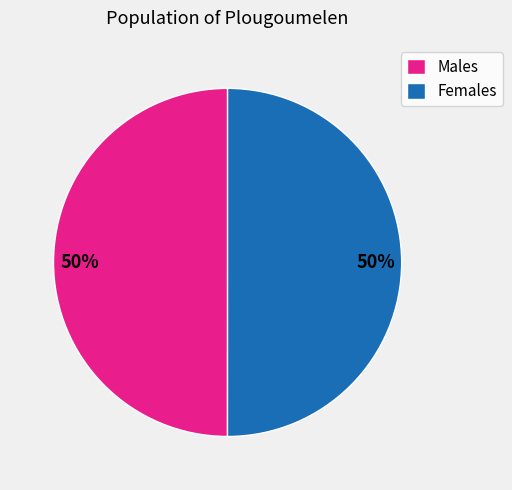

Approximately how many times larger is the value at Females compared to Males?

1.0